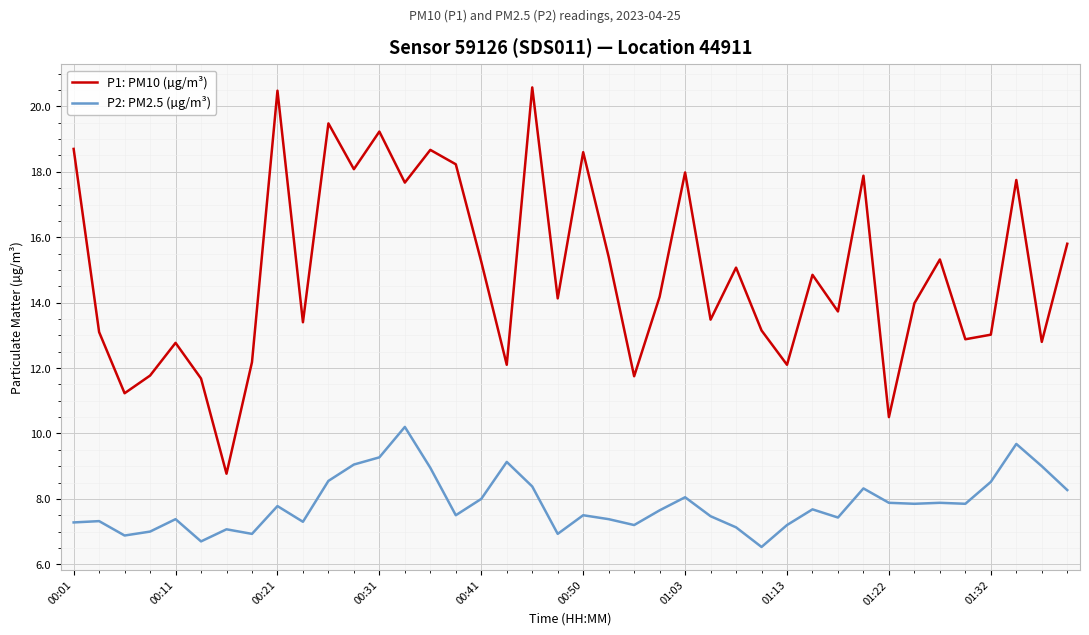

Which series has the largest range (max minus min)?

P1: PM10 (µg/m³)